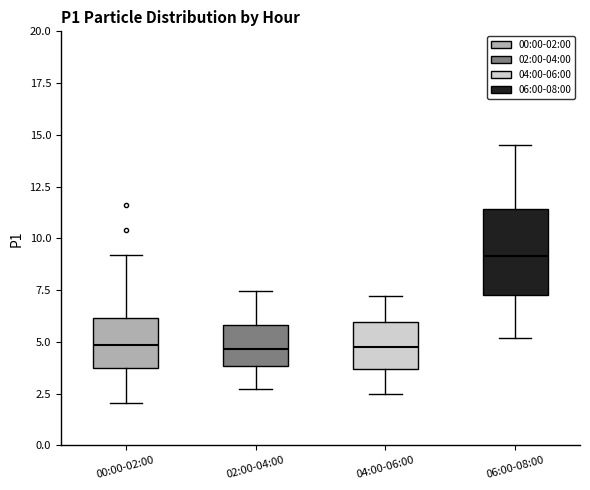

Where does the median line of the box for 04:00-06:00 sit on the y-axis? The values are not printed on the chart, so give them approximately, as read against the axis.

5.0